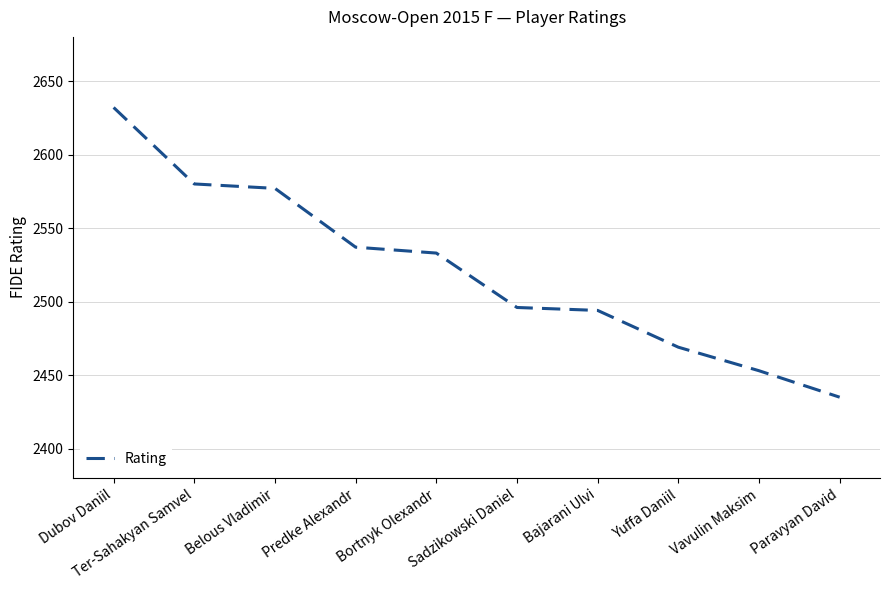

Reading left to right, extract all data points from this chart.

Dubov Daniil=2632	Ter-Sahakyan Samvel=2580	Belous Vladimir=2577	Predke Alexandr=2537	Bortnyk Olexandr=2533	Sadzikowski Daniel=2496	Bajarani Ulvi=2494	Yuffa Daniil=2469	Vavulin Maksim=2453	Paravyan David=2435